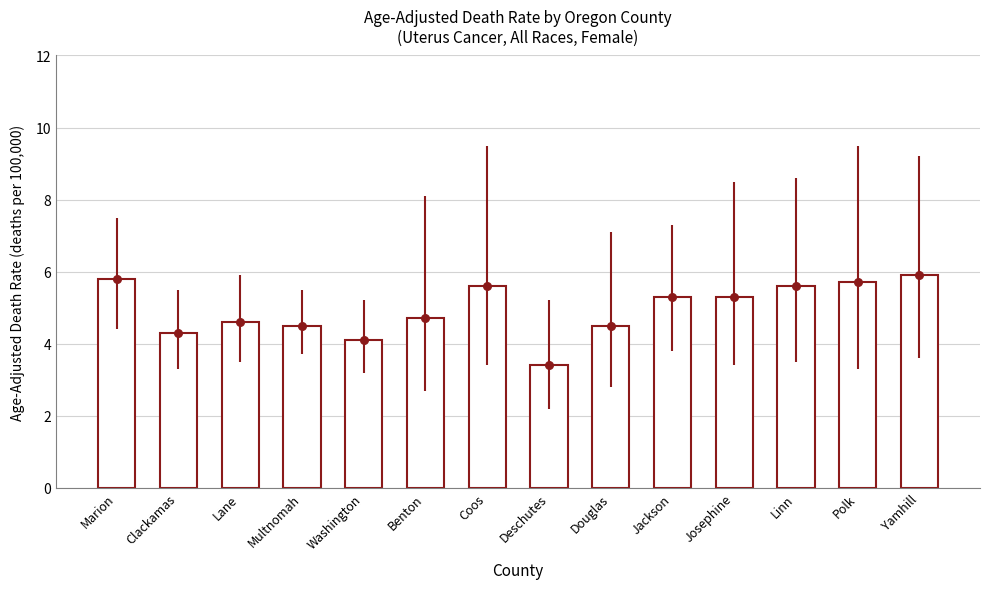

Between Linn and Jackson, which is larger?

Linn